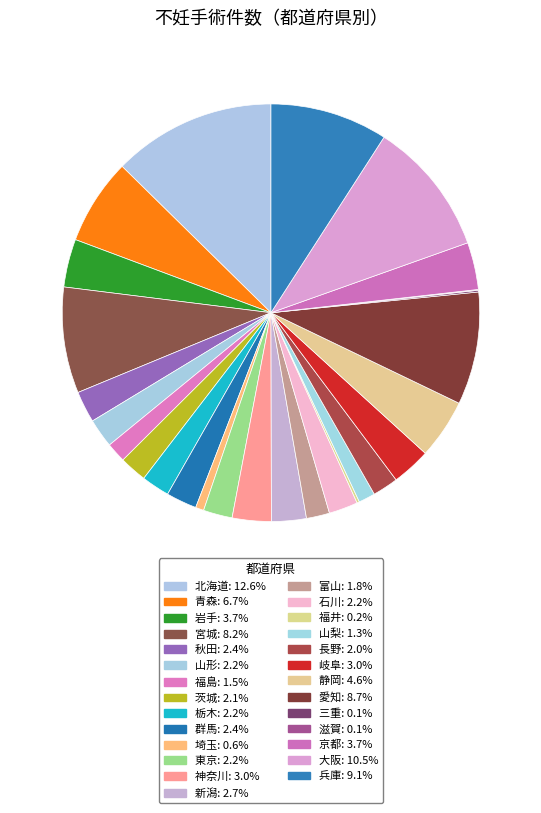

What portion of the pie excludes 兵庫?

90.9%